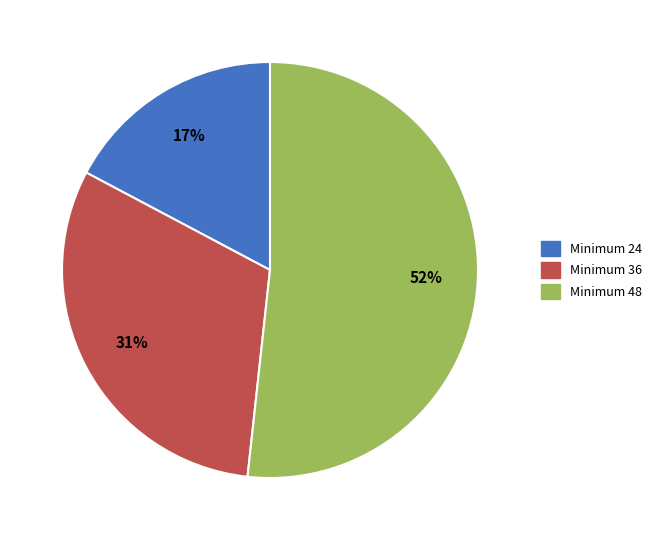

True or false: Minimum 36 accounts for 31% of the total.

True